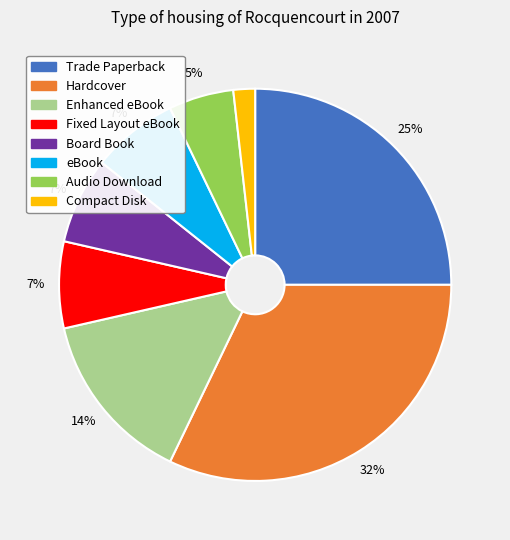

How many segments does this pie chart have?

8